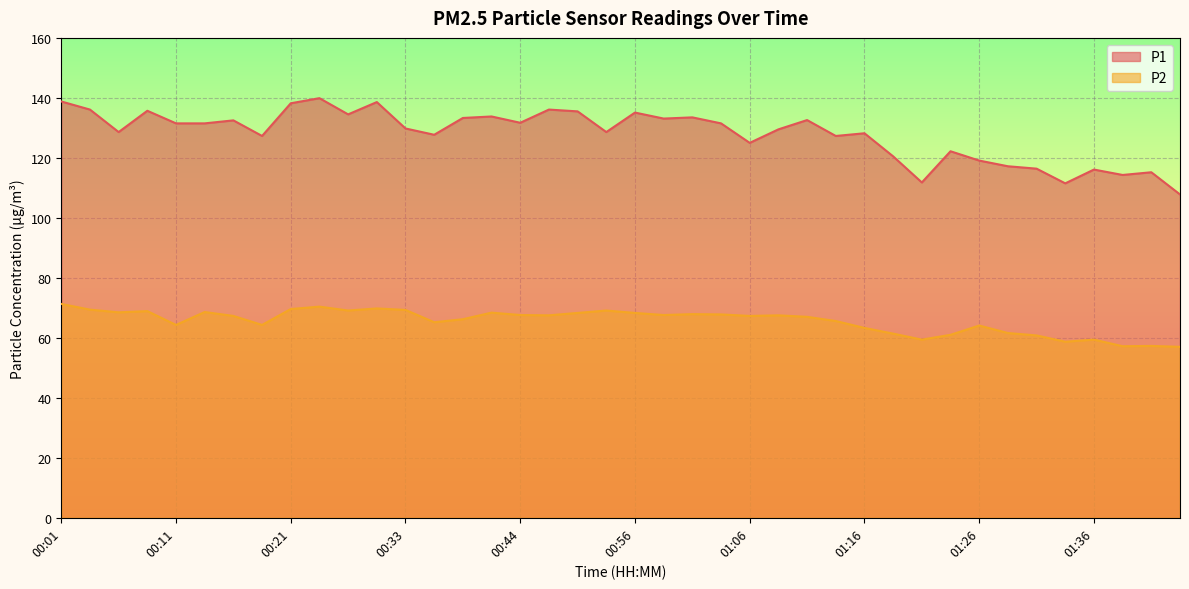

What is the label of the 29th point from the right?

00:31